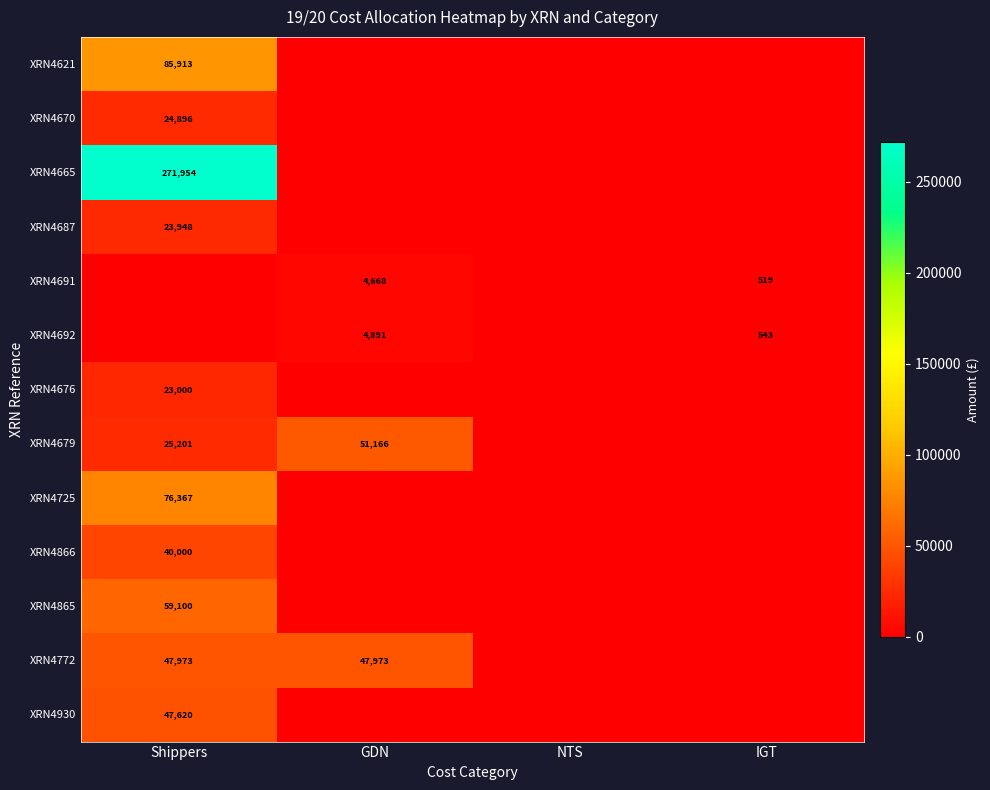

True or false: XRN4691 has a value of 519 at IGT.

True